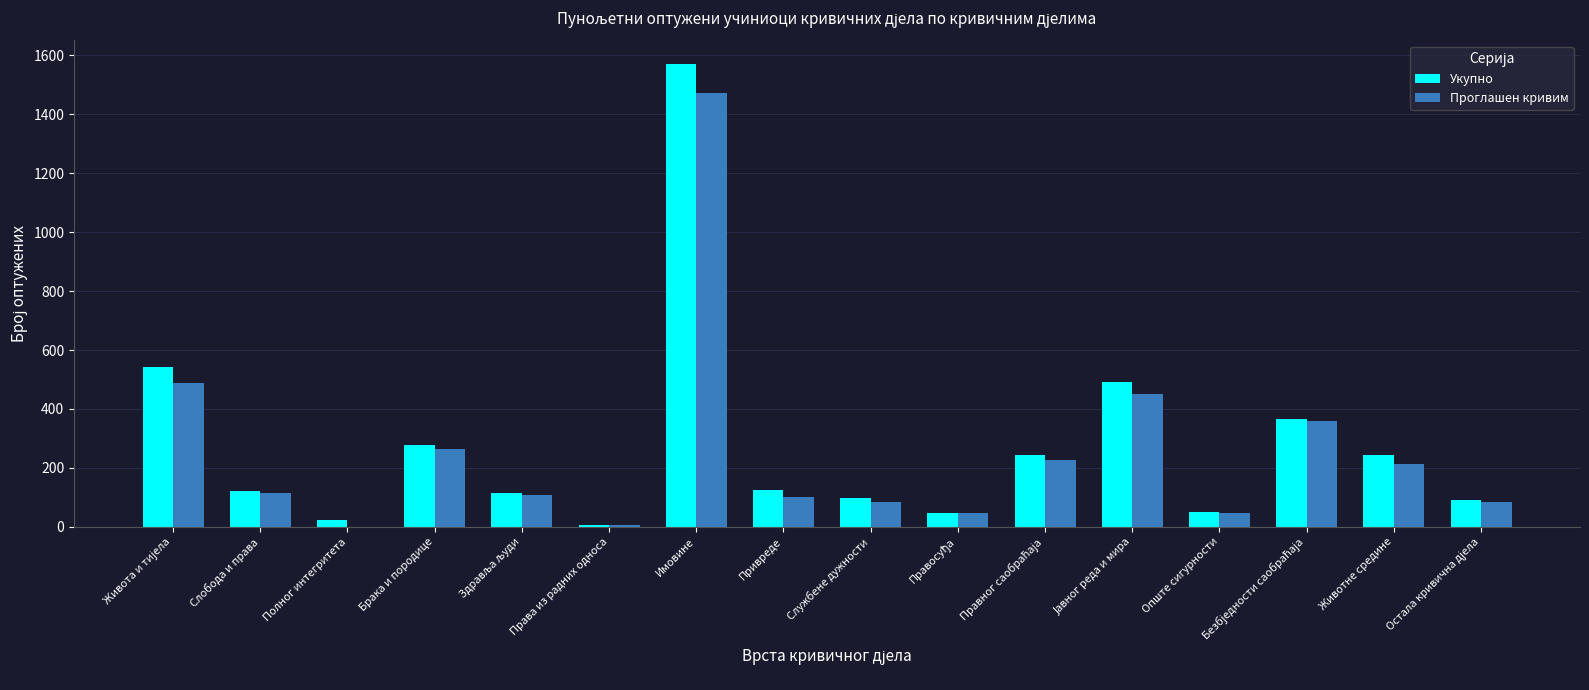

Which series has the widest spread of values?

Укупно